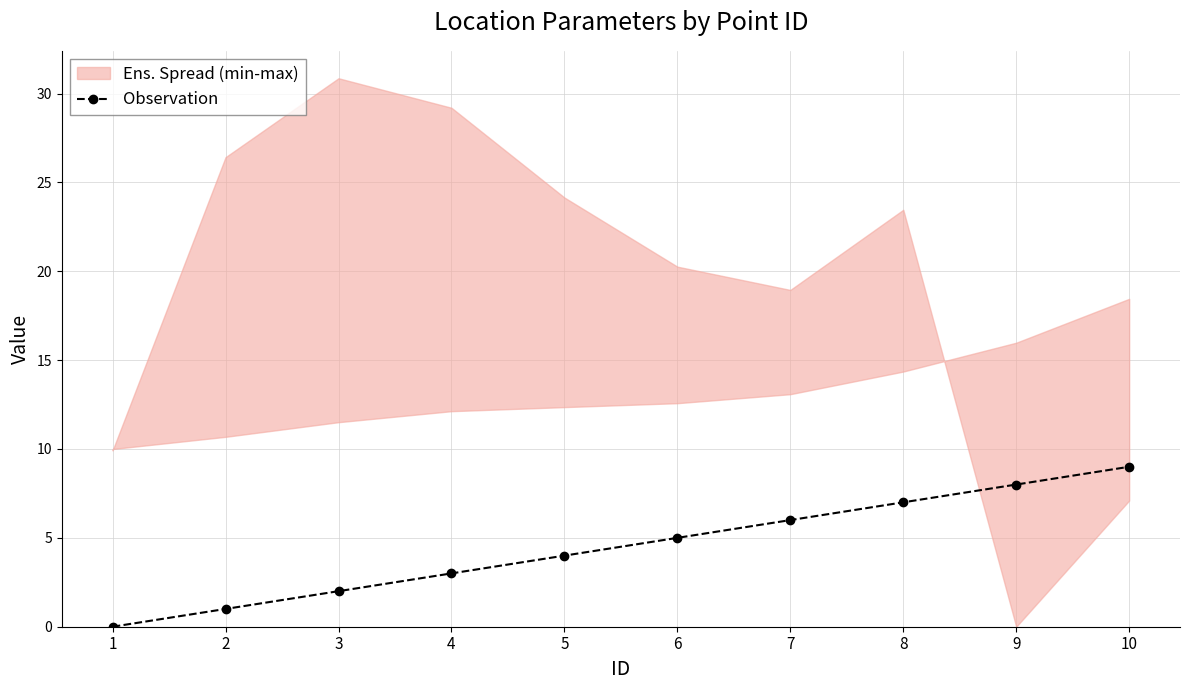

True or false: the data shows -5 at 1.

False